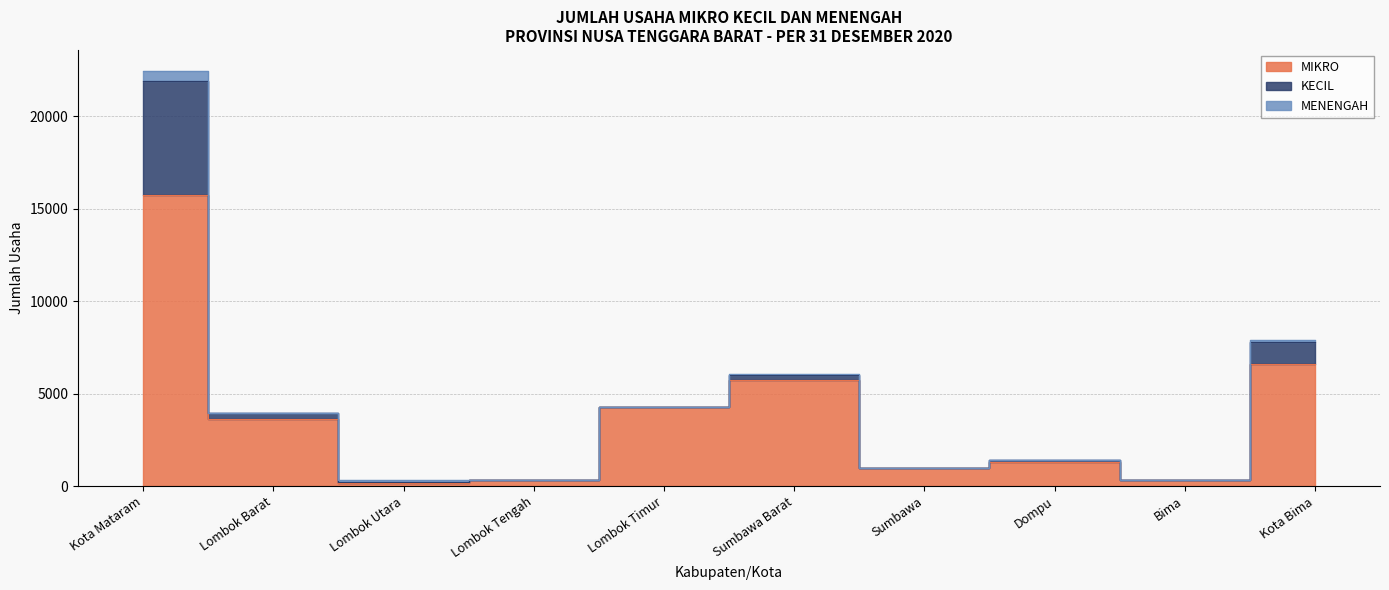

At which label is MENENGAH closest to 266?

Kota Bima